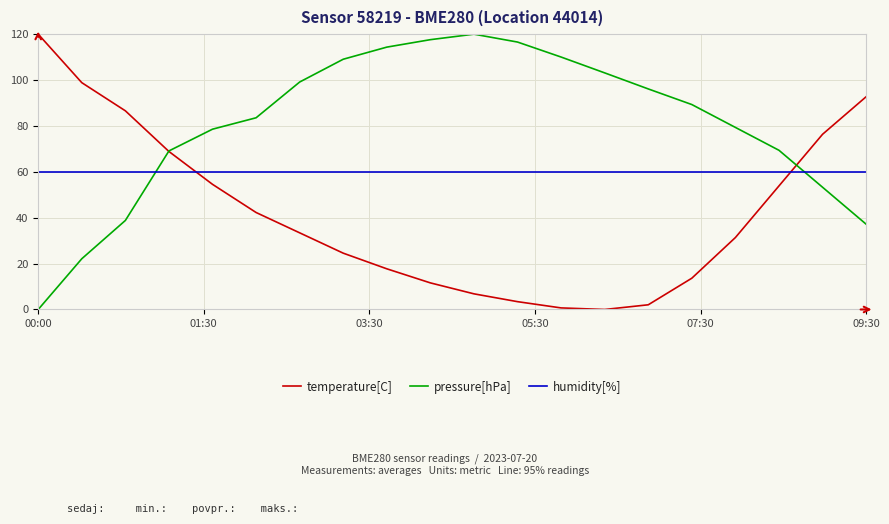

How many times do temperature[C] and humidity[%] cross each other?

2